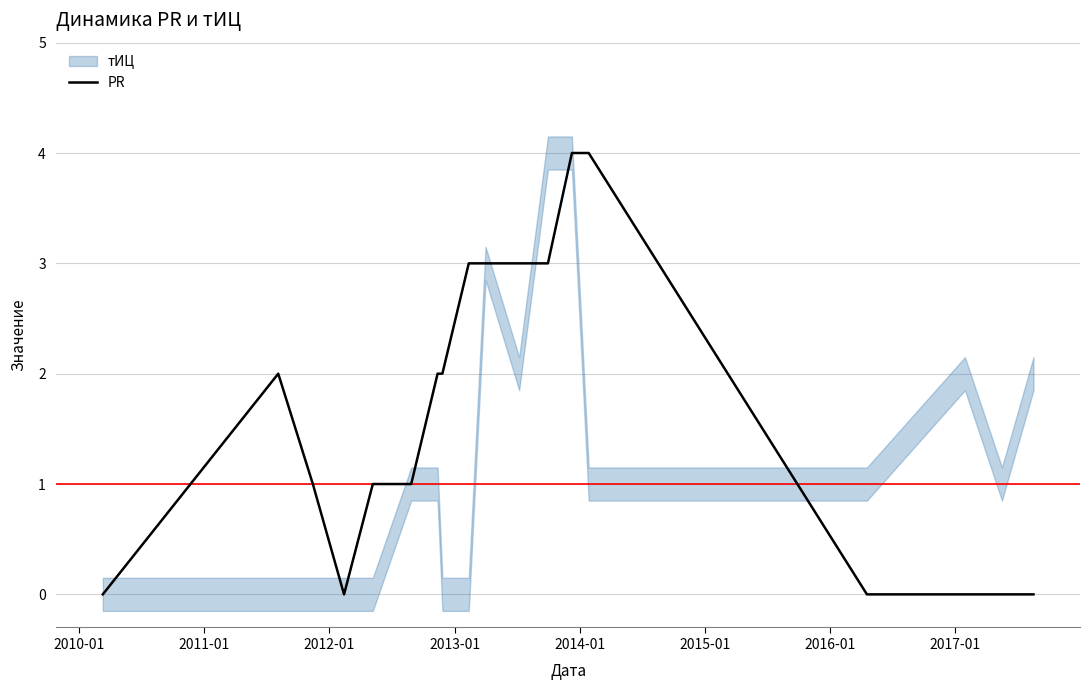

What is the highest value of the PR series?

4